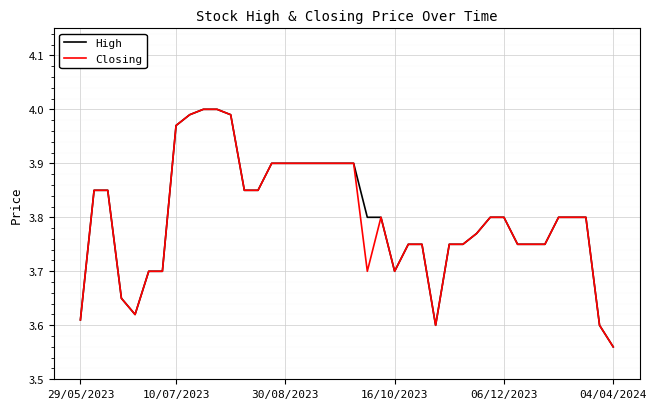

Where is Closing nearest to the value 3?

04/04/2024